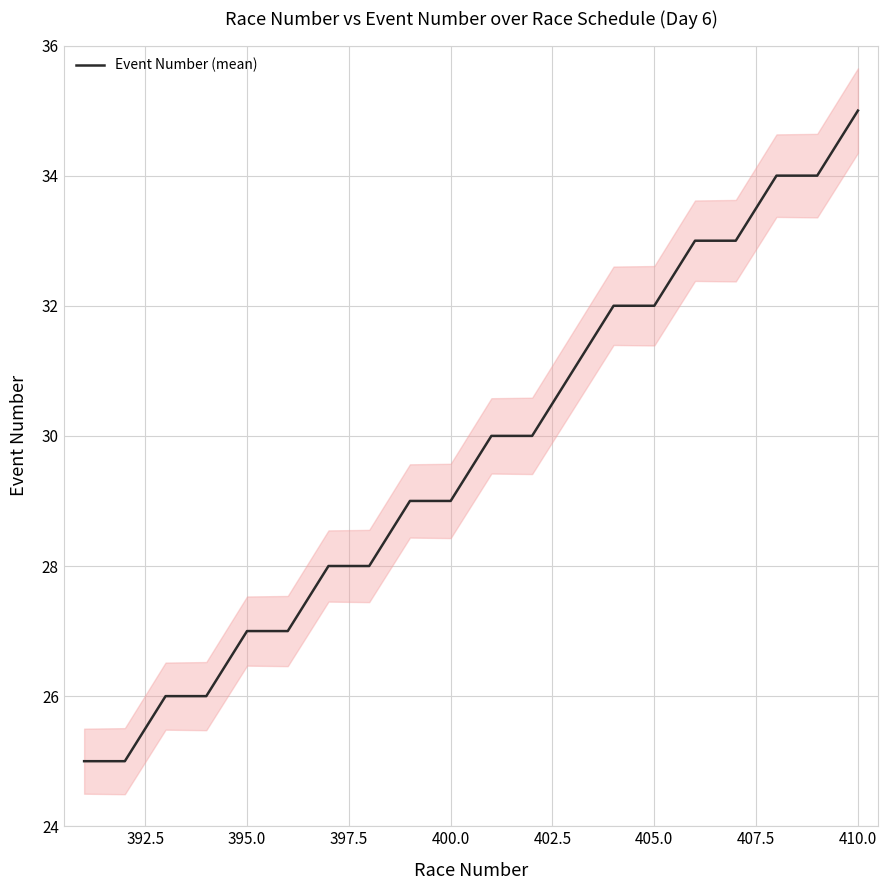

What is the maximum value for Event Number (mean)?

35